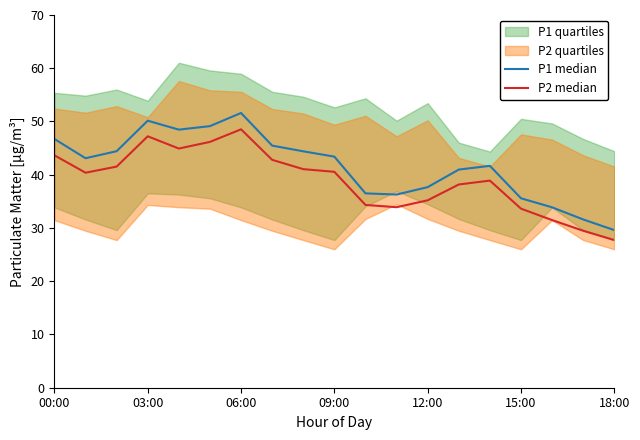

The value of P2 median at 15:00 is 33.6. True or false?

True